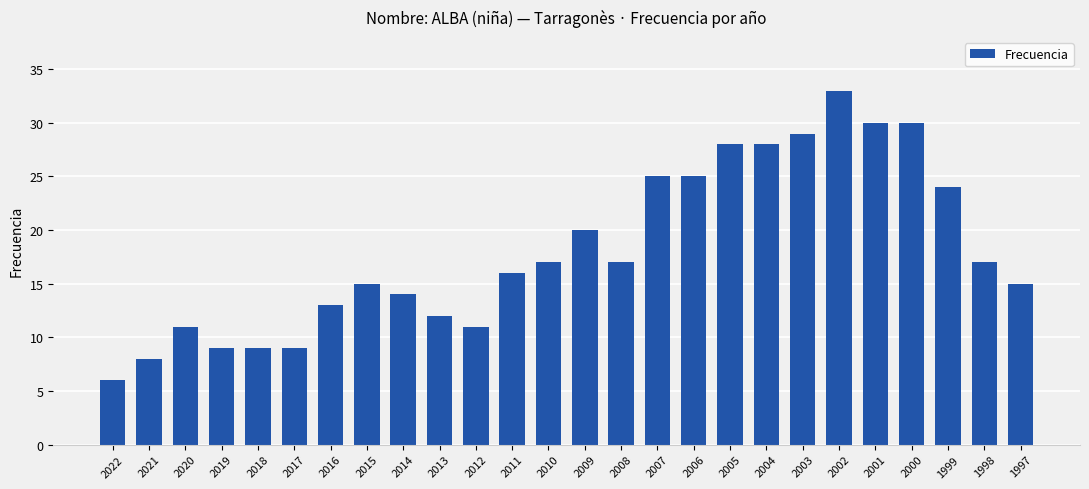

What is the difference between the maximum and second lowest values?

25